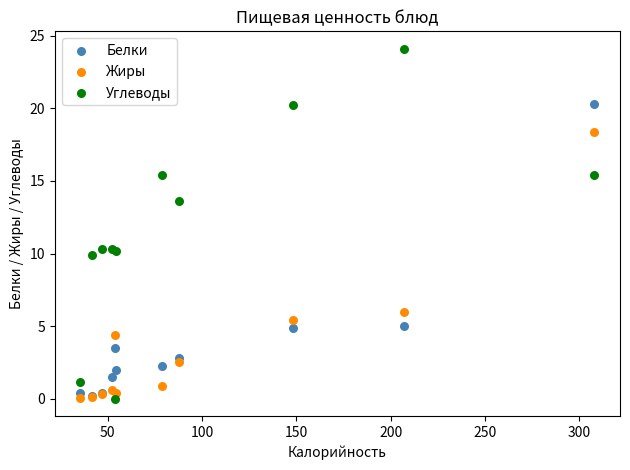

In the Жиры series, what Y value is closest to 9?

6.0